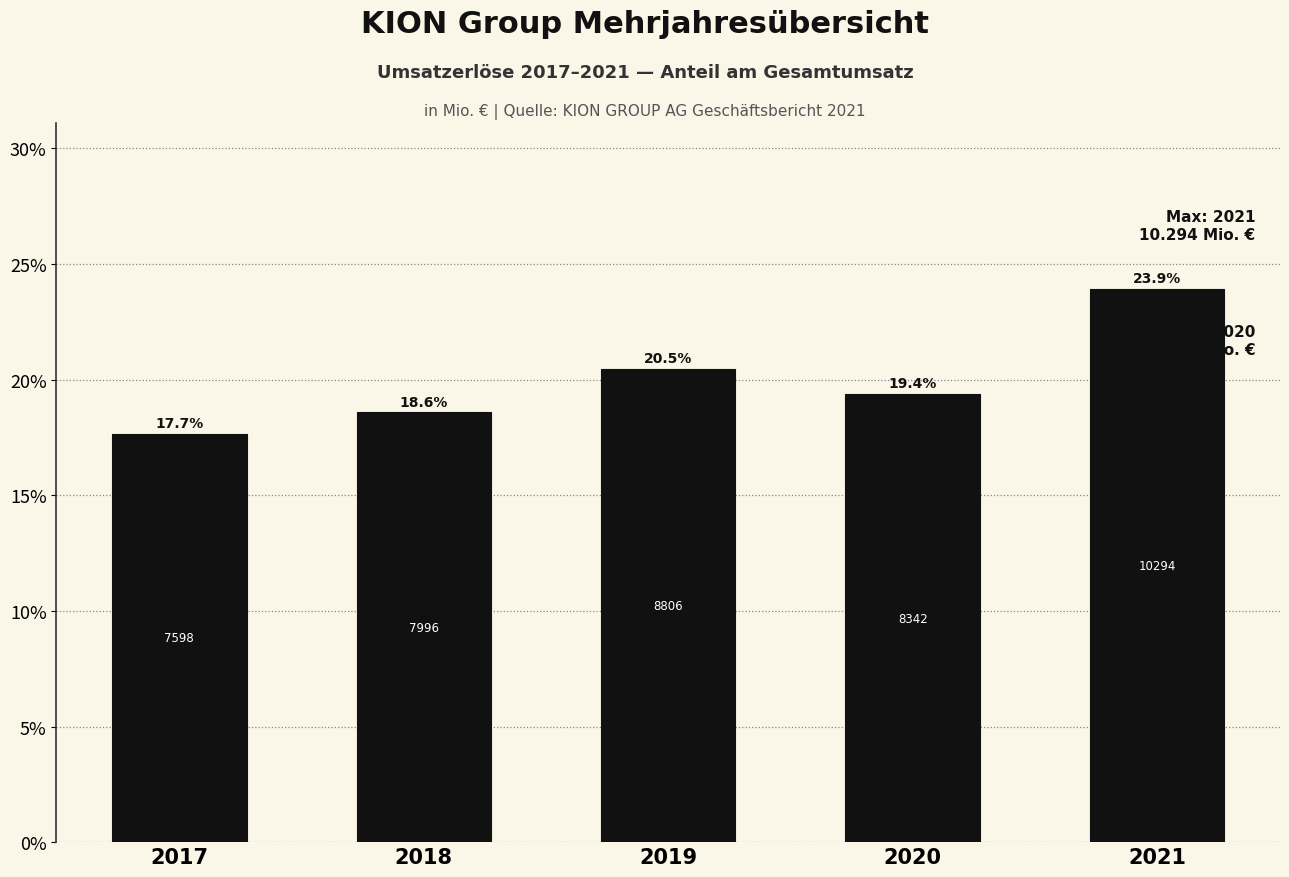

Reading left to right, what are all the values shown in this chart?

2017=17.7	2018=18.6	2019=20.5	2020=19.4	2021=23.9